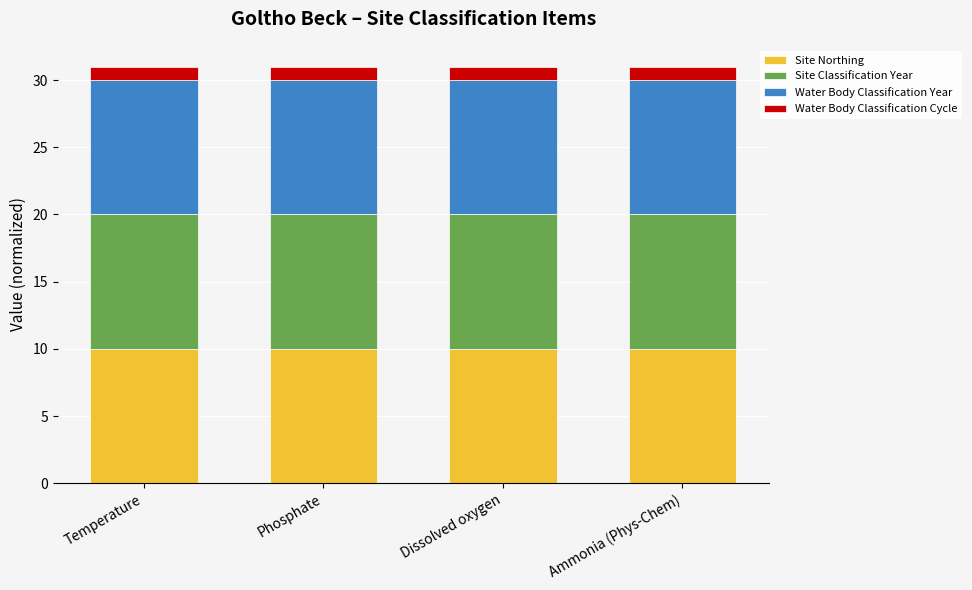

What is the highest value of the Site Northing series?

10